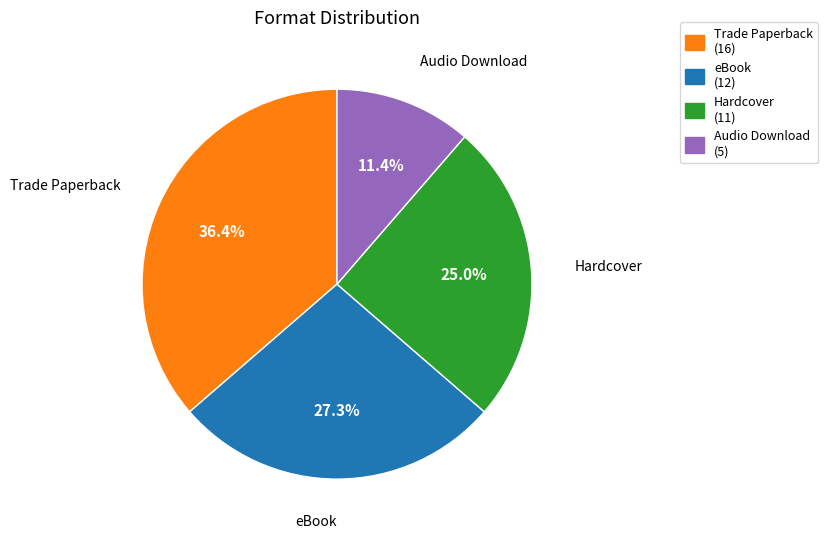

Is there any slice that represents more than half of the pie?

No